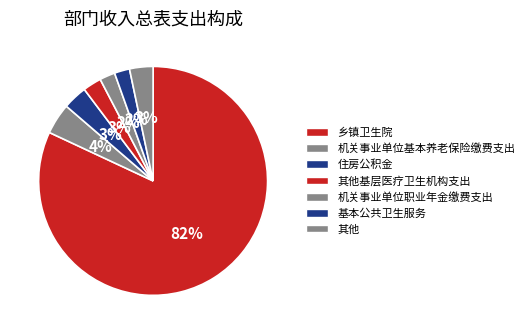

To the nearest percent, what portion does 基本公共卫生服务 represent?

2%